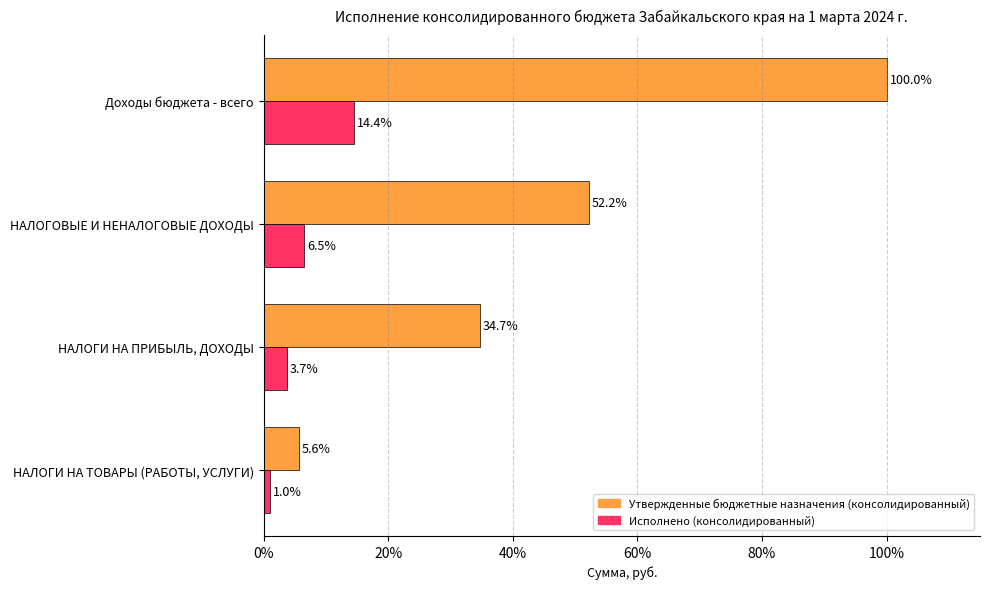

How many values in the Утвержденные бюджетные назначения (консолидированный) series exceed 52?

2